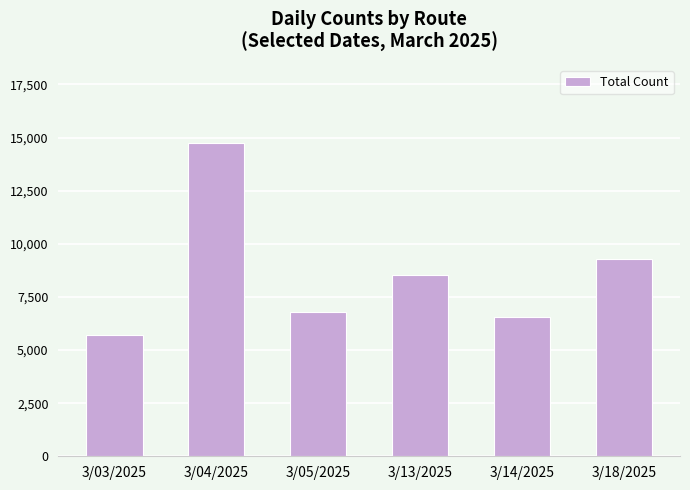

What is the difference between the second highest and second lowest values?

2714